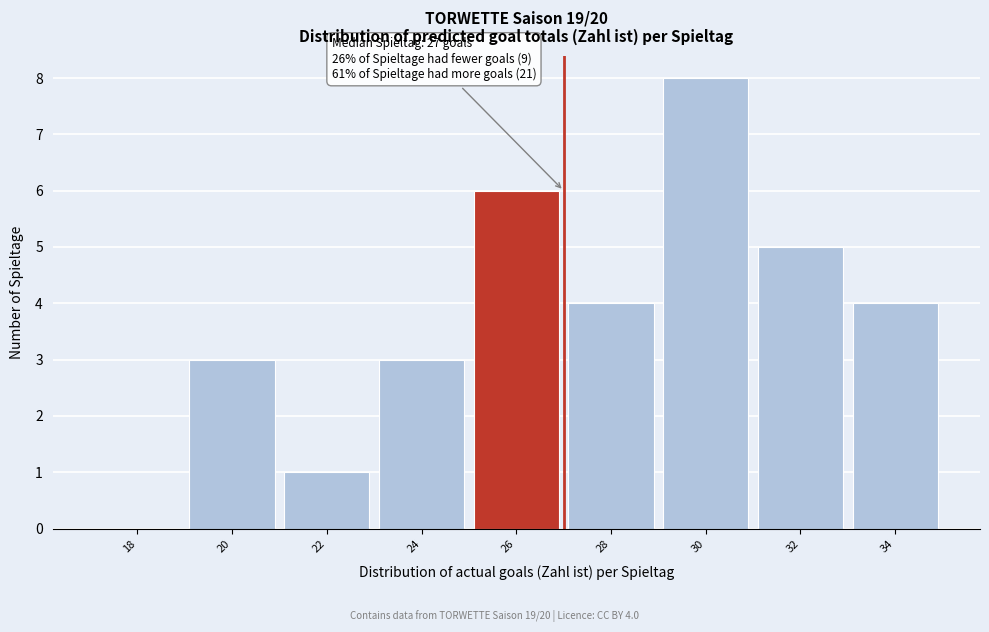

Reading right to left, transcribe all the data shown in this chart.

34=4	32=5	30=8	28=4	26=6	24=3	22=1	20=3	18=0